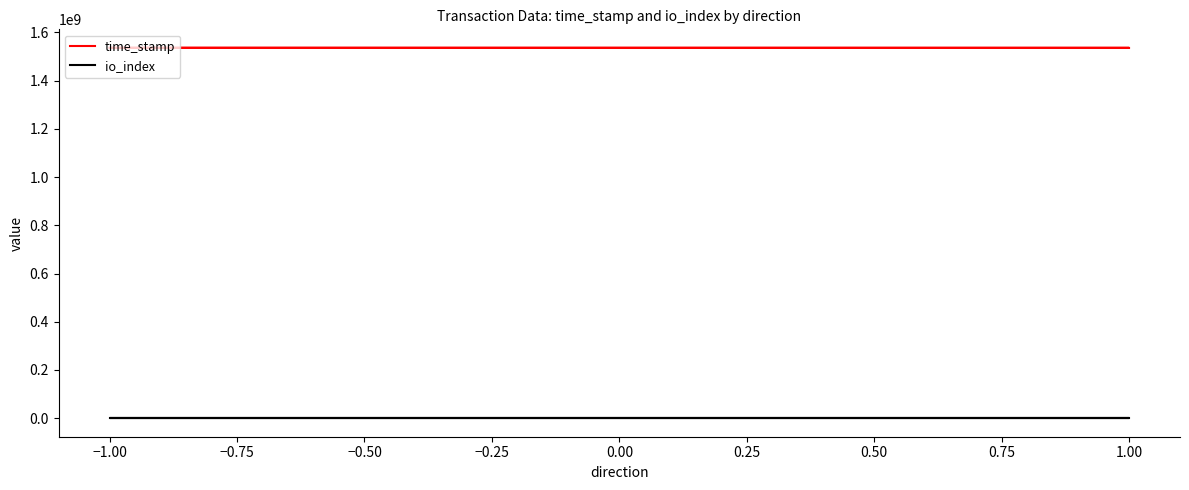

What is the difference between the highest and lowest values at 1.00?

1536119380